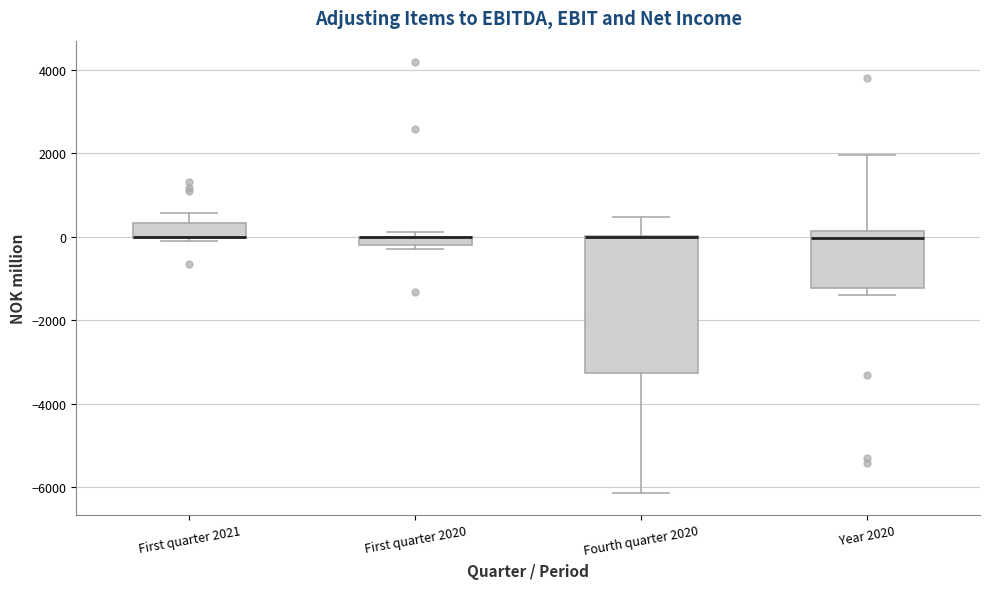

Where is the lower edge of the box for First quarter 2020 on the y-axis? The values are not printed on the chart, so give them approximately, as read against the axis.

-200